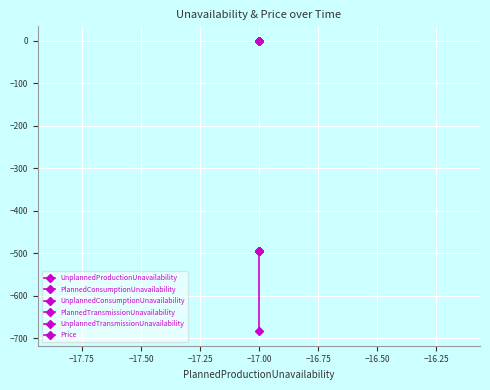

Which series changed the most between 20 and 23?

UnplannedProductionUnavailability